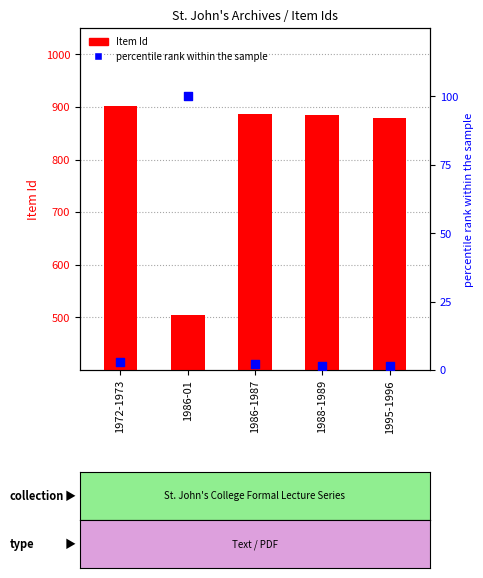

Which series has the widest spread of Y values?

Item Id